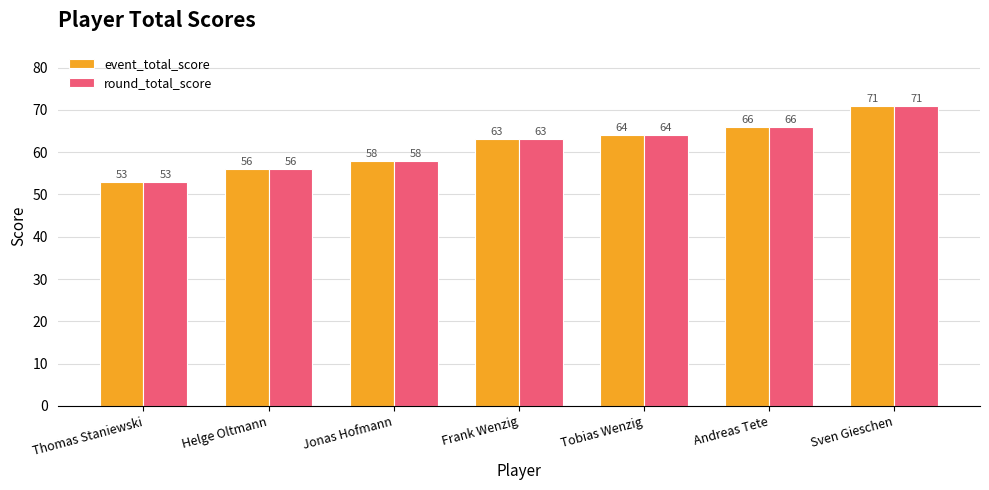

Count the event_total_score values in the range 56 to 66.

5